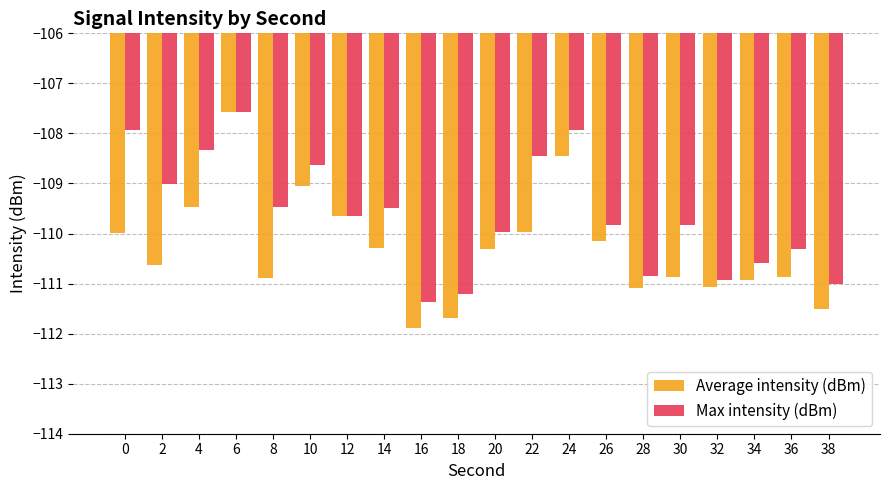

What is the value of the Max intensity (dBm) bar at the 17th from the left?

-110.9